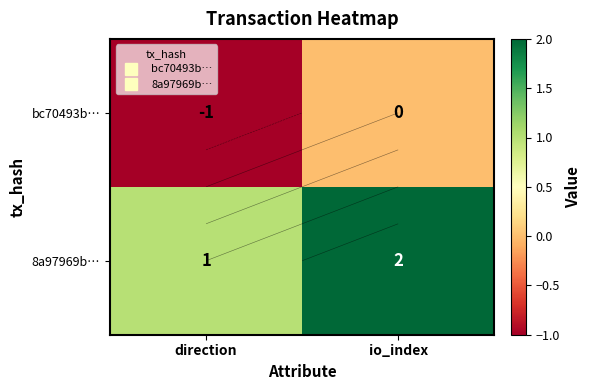

Rank the series by their average value, from lowest to highest.

bc70493b…, 8a97969b…